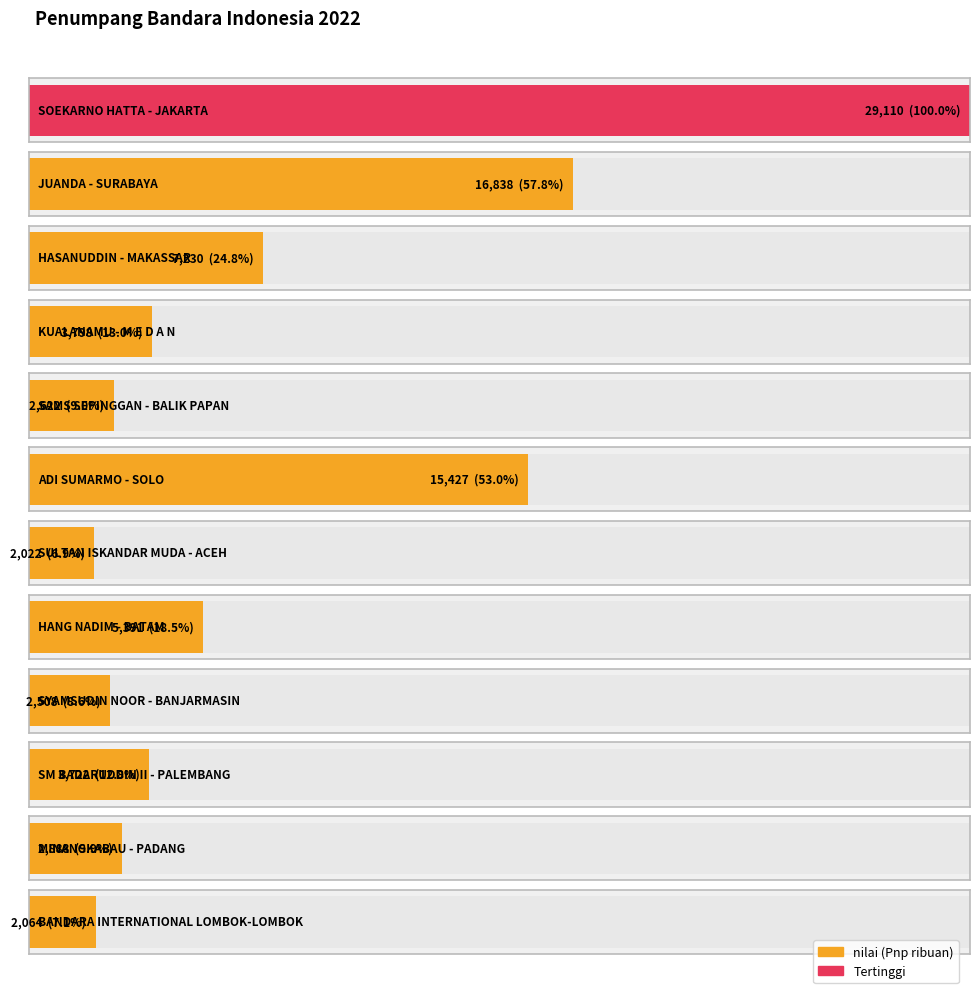

How many values are below 3798?

6